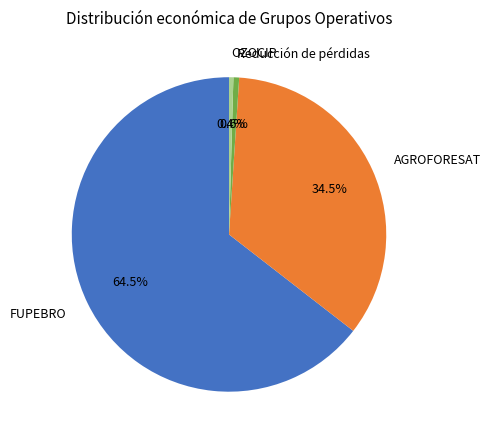

What is the largest slice in the pie chart?

FUPEBRO